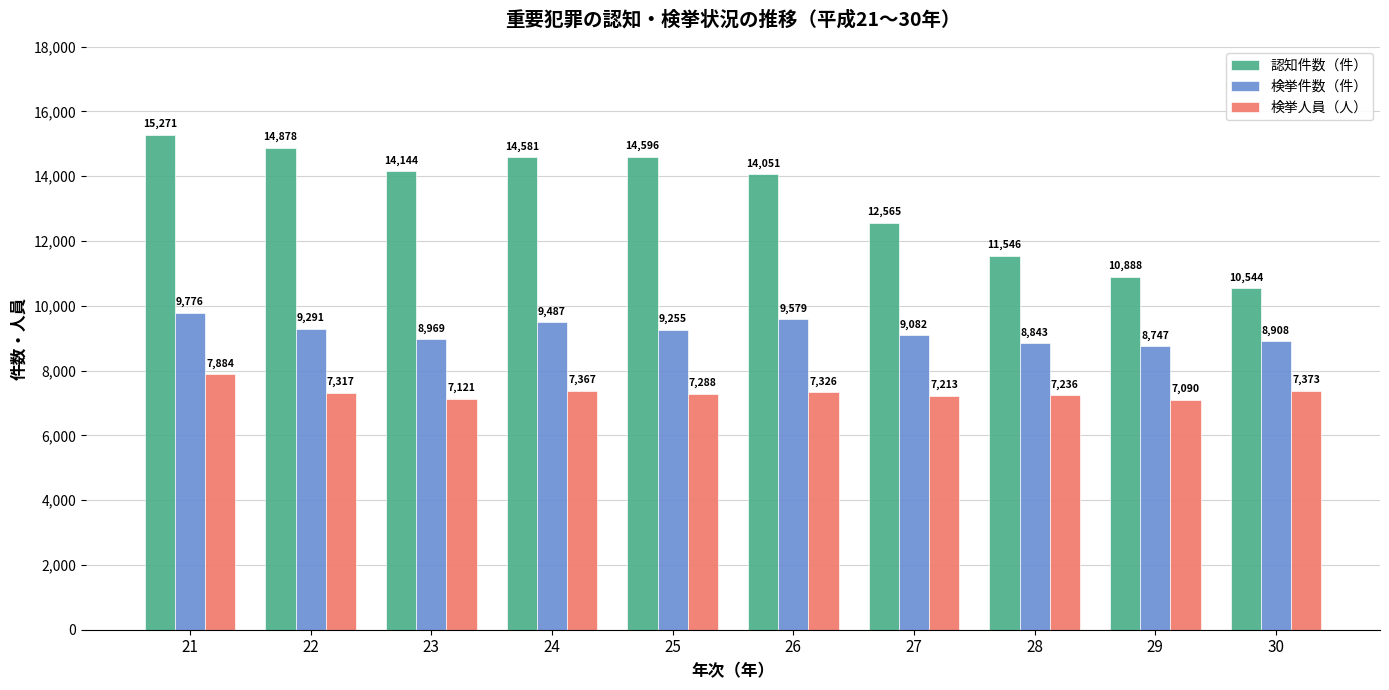

How many groups of bars are there?

10